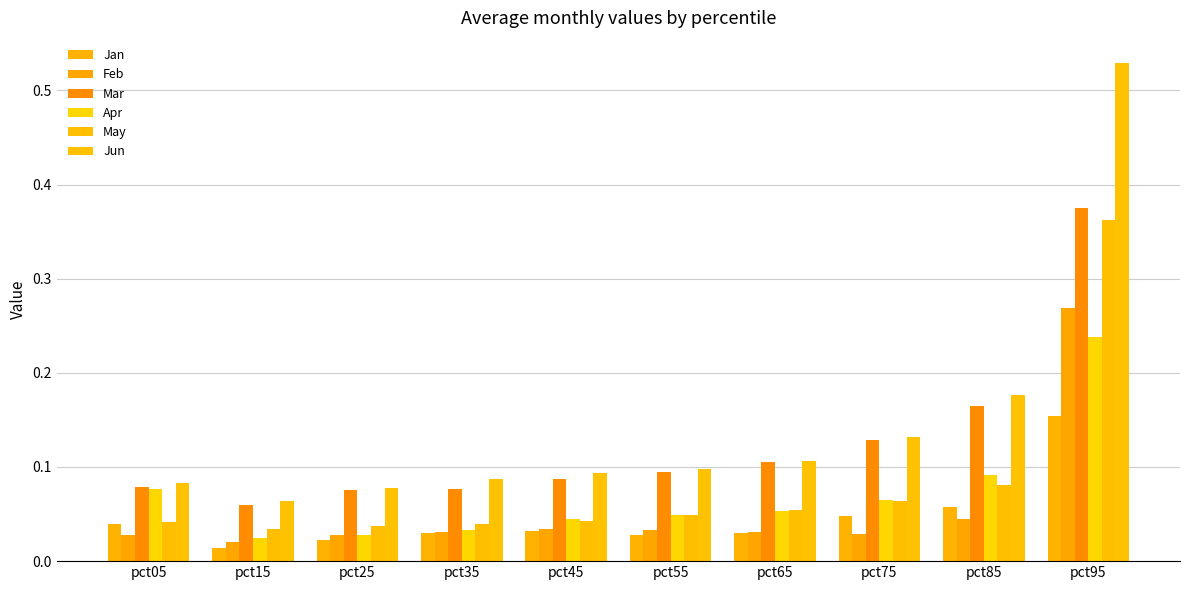

List the labels in order of Jun value, largest first.

pct95, pct85, pct75, pct65, pct55, pct45, pct35, pct05, pct25, pct15